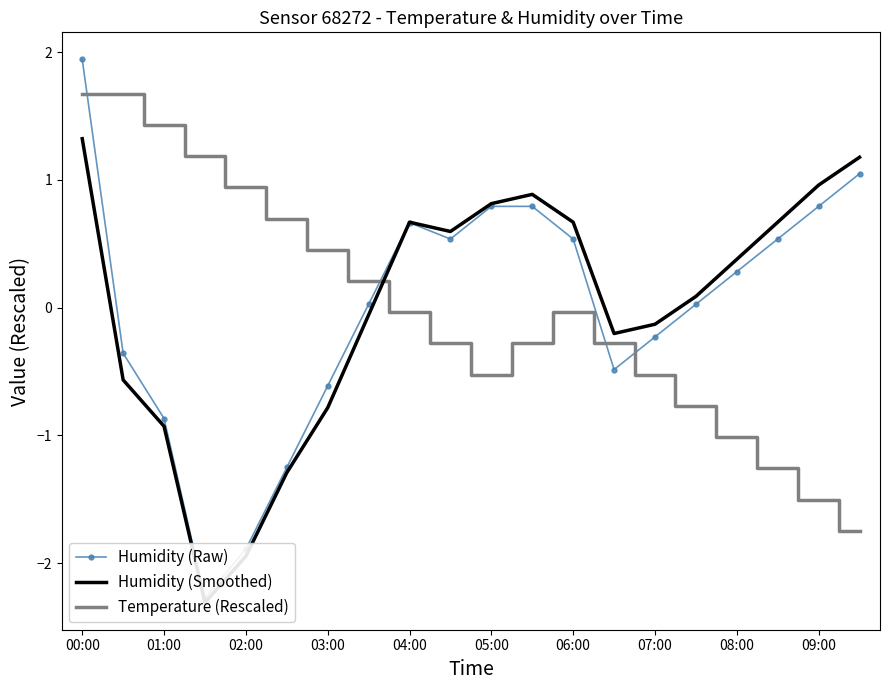

List the series in order of their overall mean, highest first.

Humidity (Smoothed), Humidity (Raw), Temperature (Rescaled)